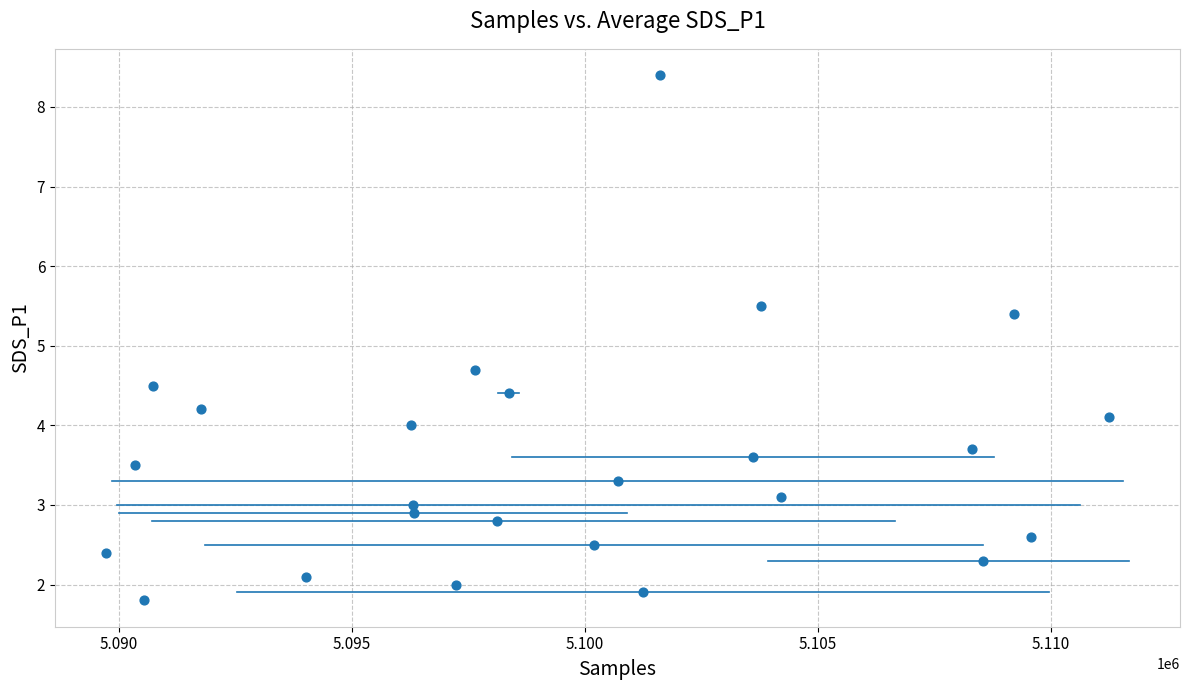

What Y value in the scatter plot is closest to 5?

4.7